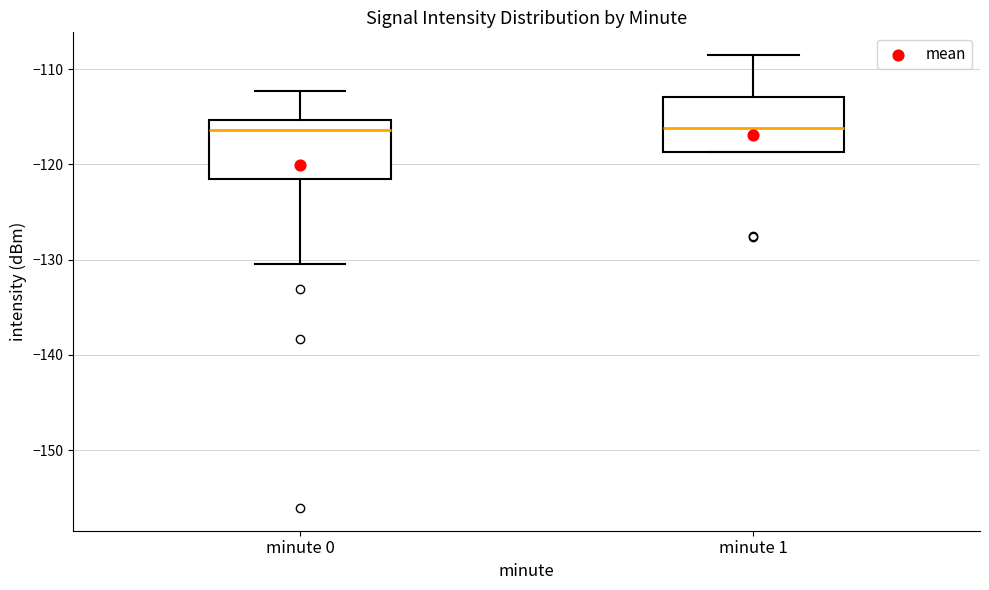

Where does the upper whisker of the box for minute 1 end on the y-axis? The values are not printed on the chart, so give them approximately, as read against the axis.

-109